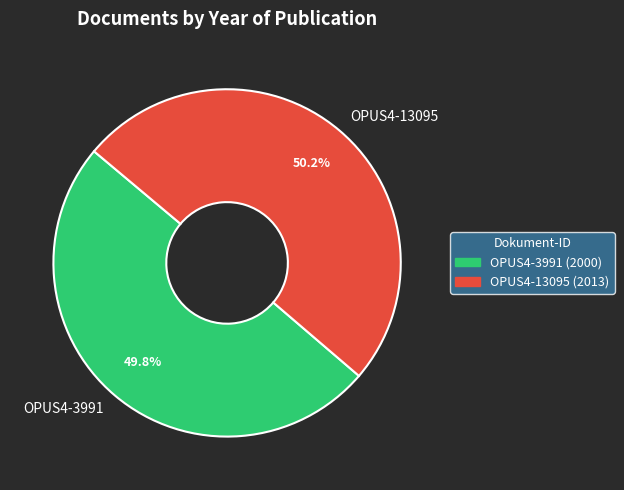

Approximately how many times larger is the value at OPUS4-3991 (2000) compared to OPUS4-13095 (2013)?

1.0